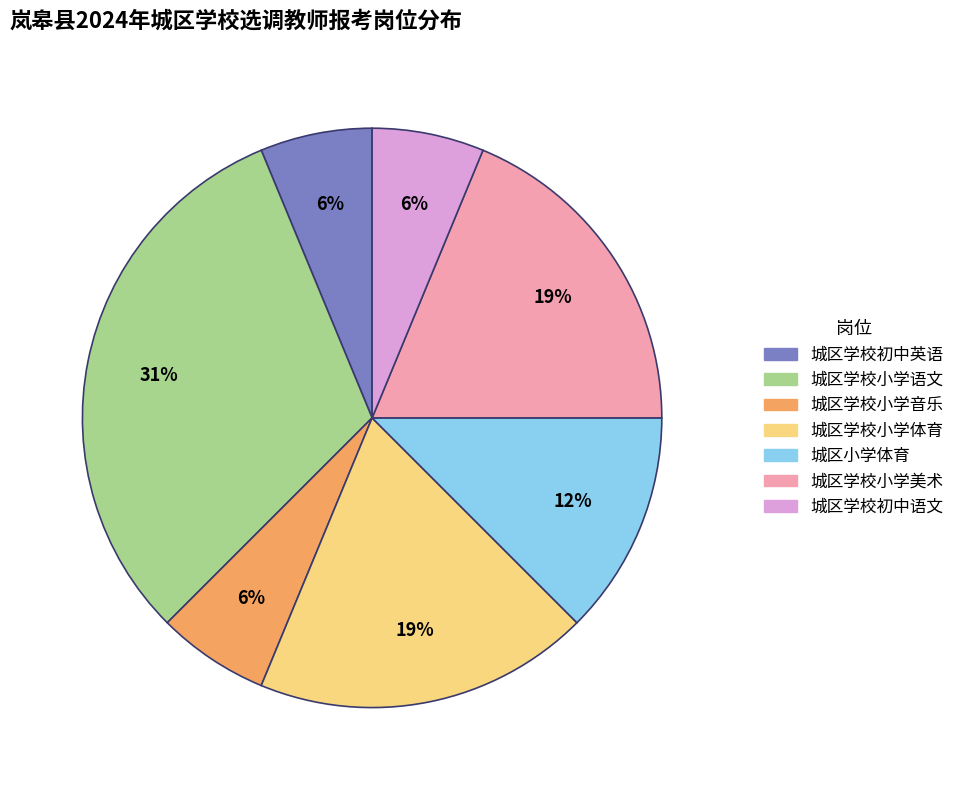

Combined, do 城区学校初中英语 and 城区小学体育 account for over 50%?

No